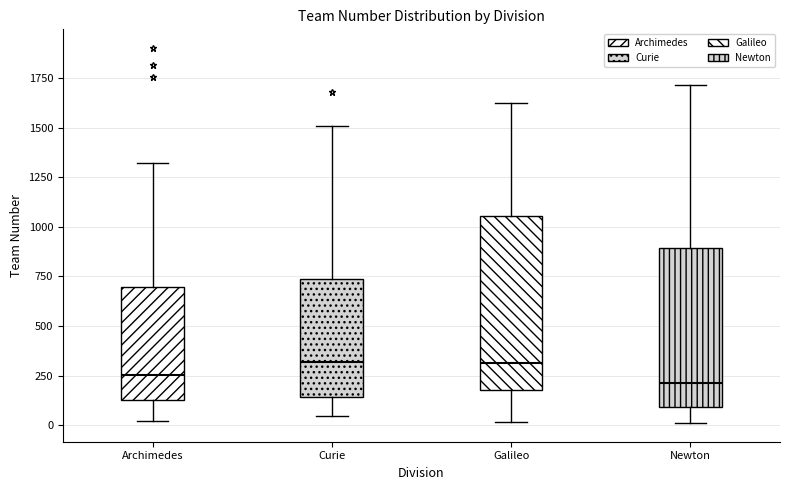

Where does the median line of the box for Galileo sit on the y-axis? The values are not printed on the chart, so give them approximately, as read against the axis.

300